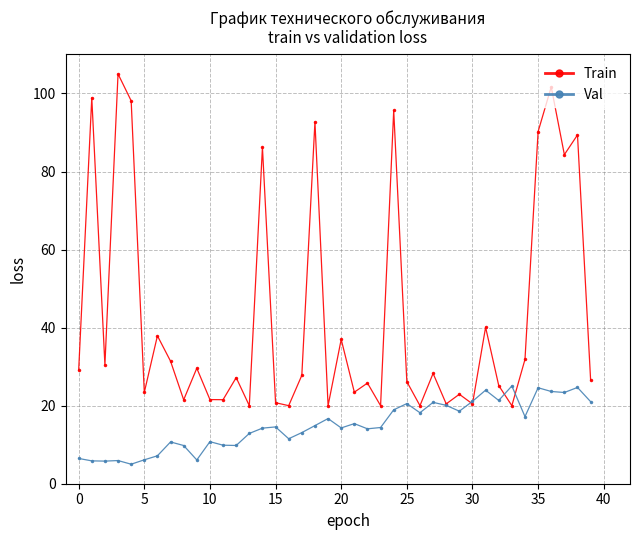

Which series has the largest total across all categories?

Train